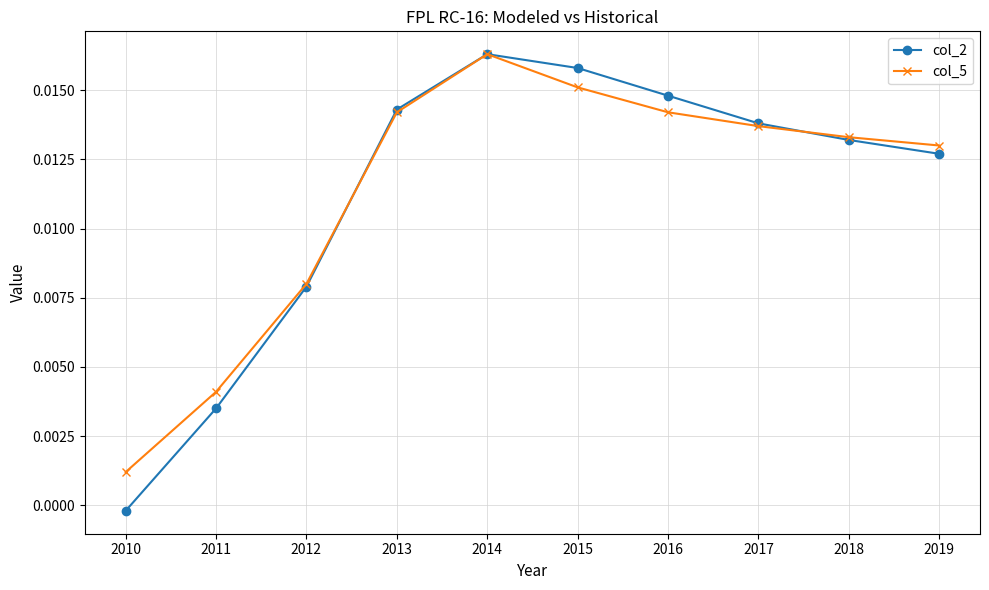

What are all the series names shown in the legend?

col_2, col_5